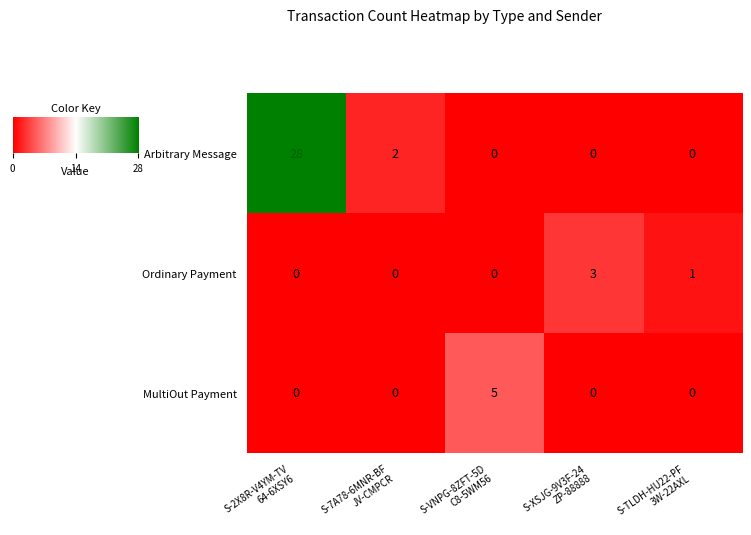

How many data points does each series have?

5